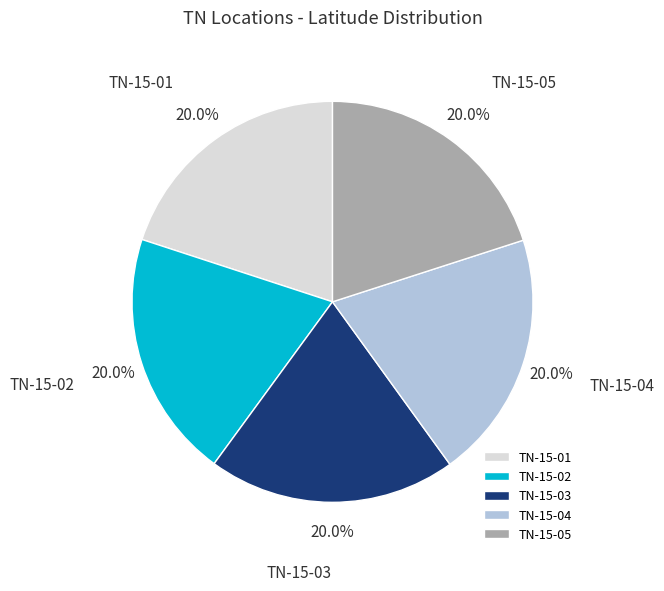

Is it true that TN-15-02 is 6% of the pie?

False